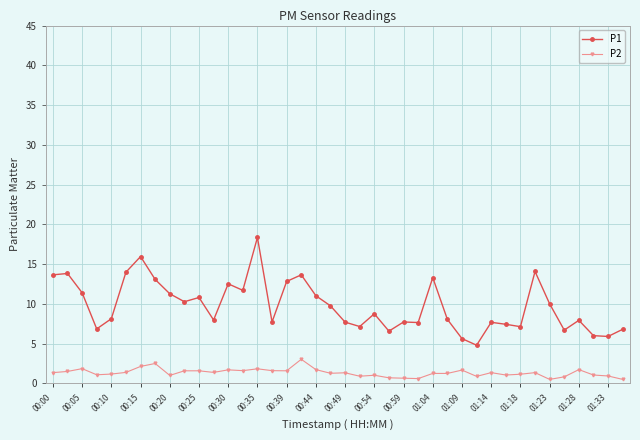

What is the lowest value of the P1 series?

4.8